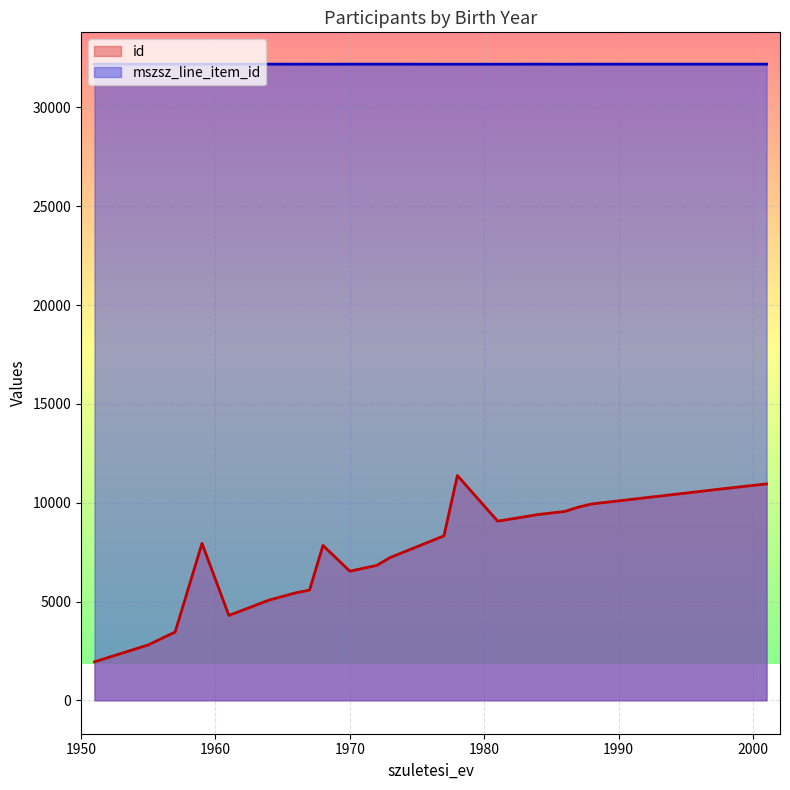

Rank the series by their maximum value, from highest to lowest.

mszsz_line_item_id, id